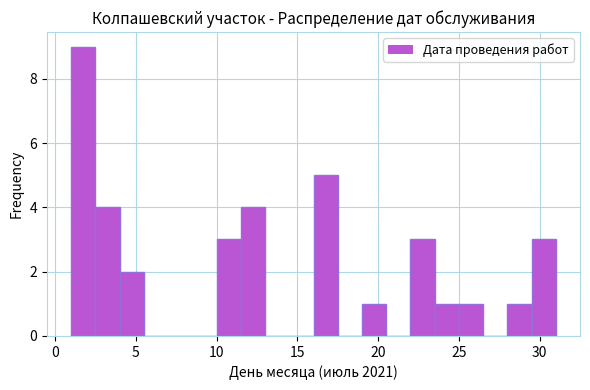

Around what value on the x-axis is the tallest bar? Give the approximate position of its centre, as read against the axis.

2.0